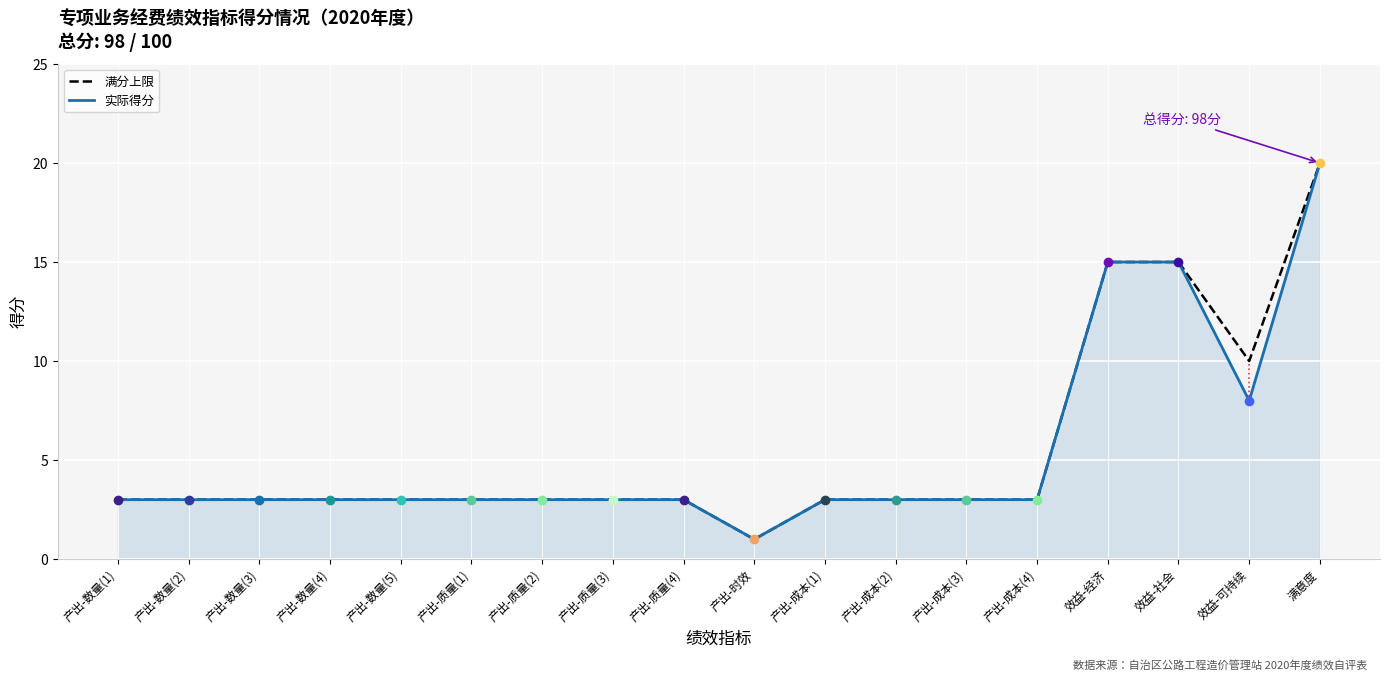

Is it true that 实际得分 equals 3 at 产出-质量(4)?

True